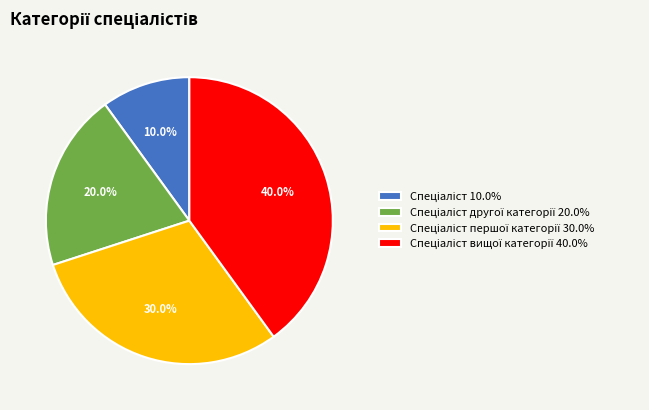

Is there any slice that represents more than half of the pie?

No